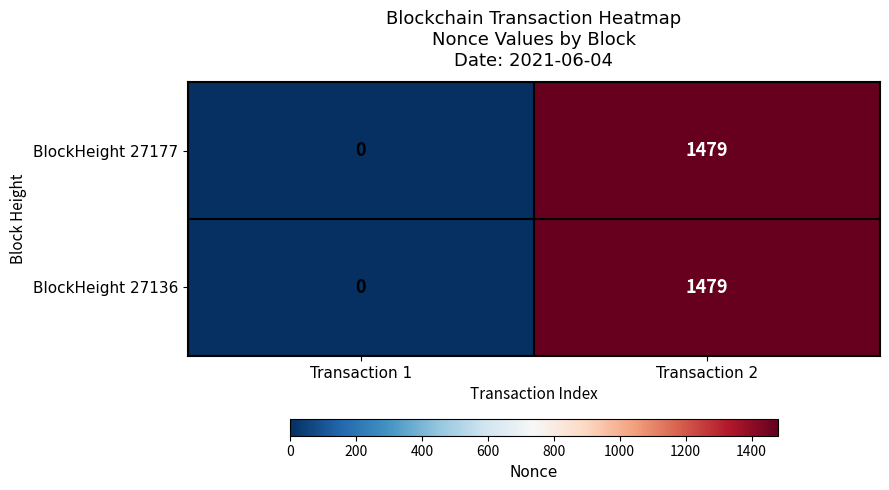

What is the total value across all series at Transaction 2?

2958